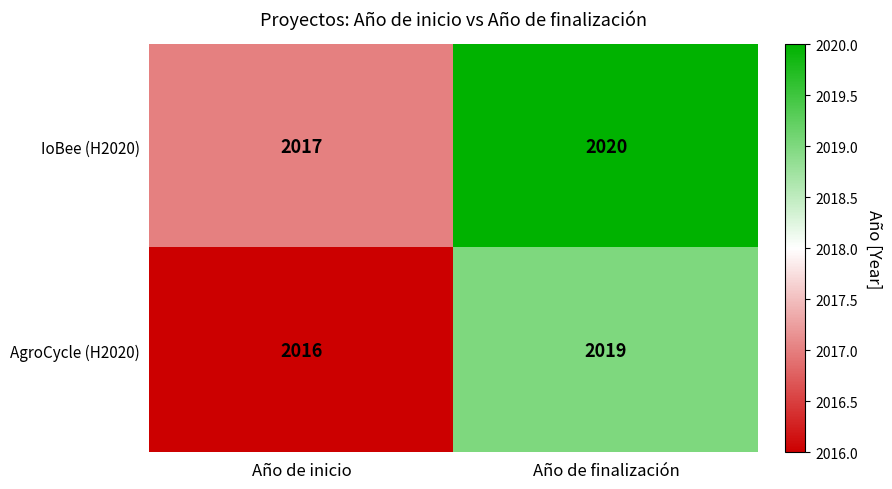

Which series has the largest total across all categories?

IoBee (H2020)